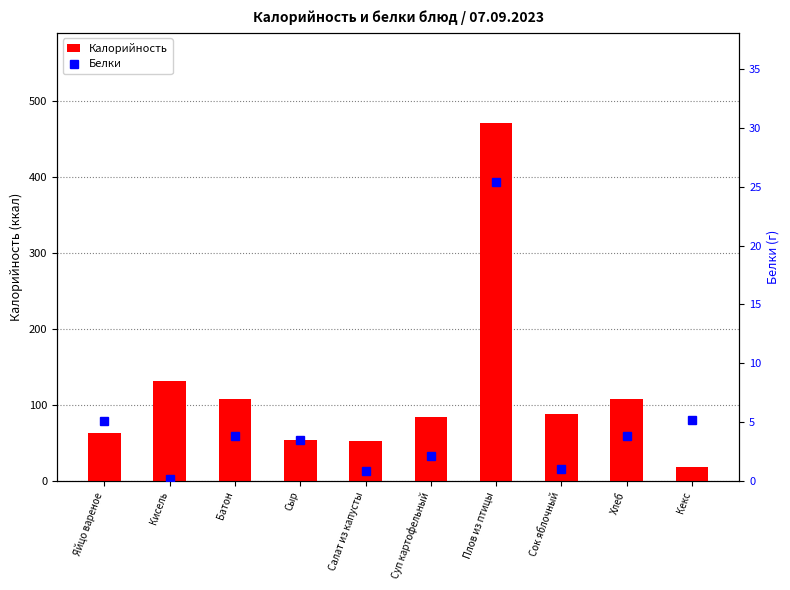

Reading left to right, what are all the values shown in this chart?

Калорийность: 63.0	132.0	108.5	54.6	52.4	83.8	471.8	88.0	108.5	18.8
Белки: 5.1	0.2	3.8	3.5	0.8	2.1	25.4	1.0	3.8	5.2